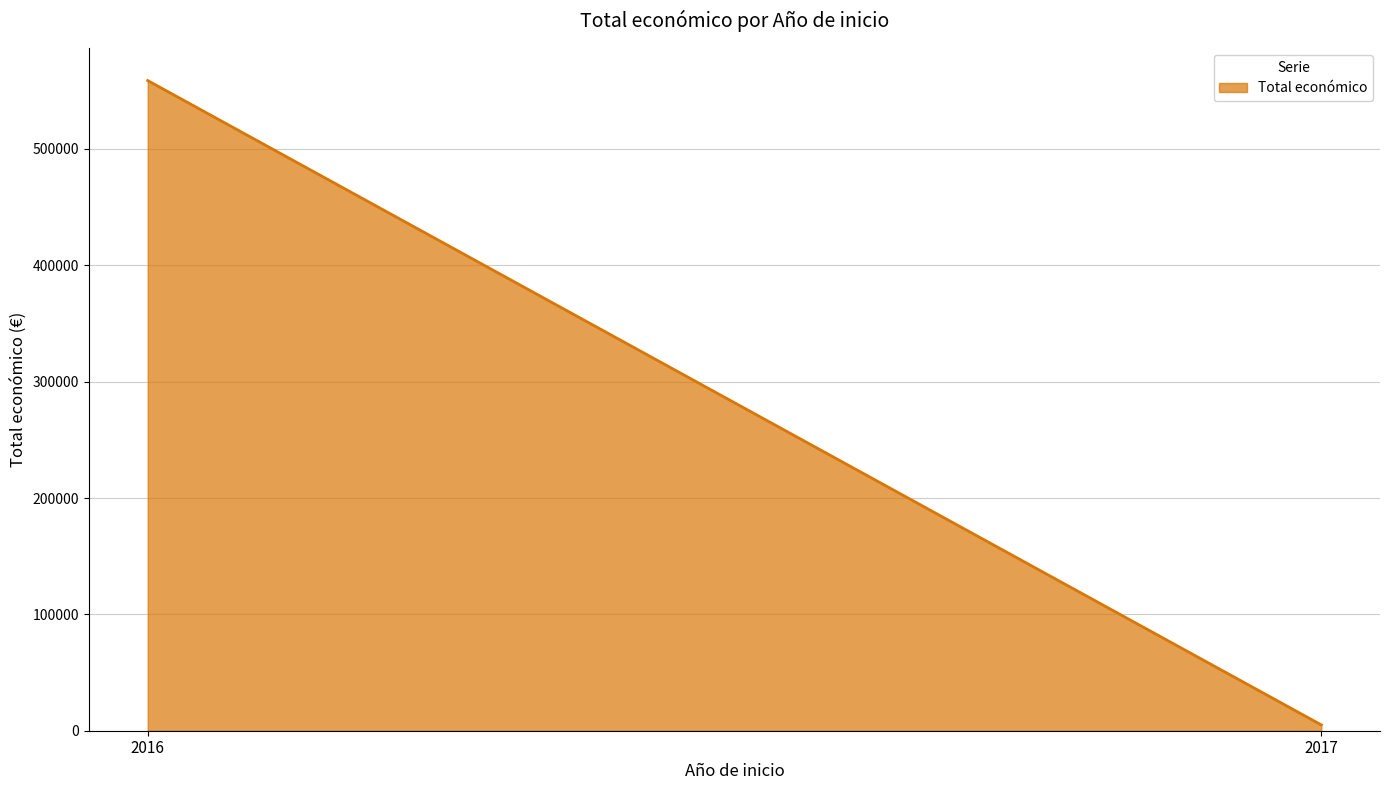

True or false: the data has more than 2 interior local peaks.

False